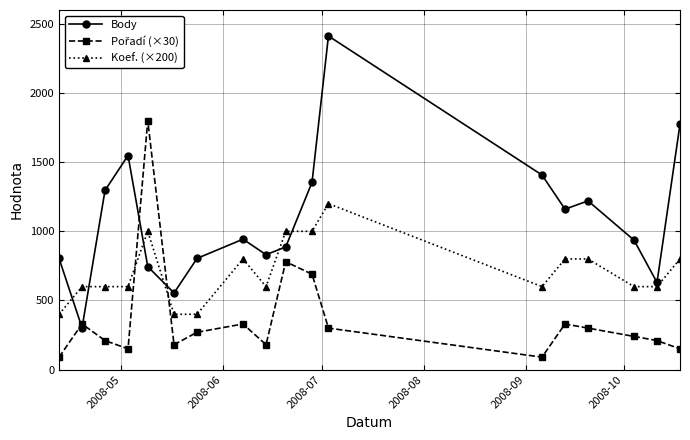

Which series has the largest range (max minus min)?

Body